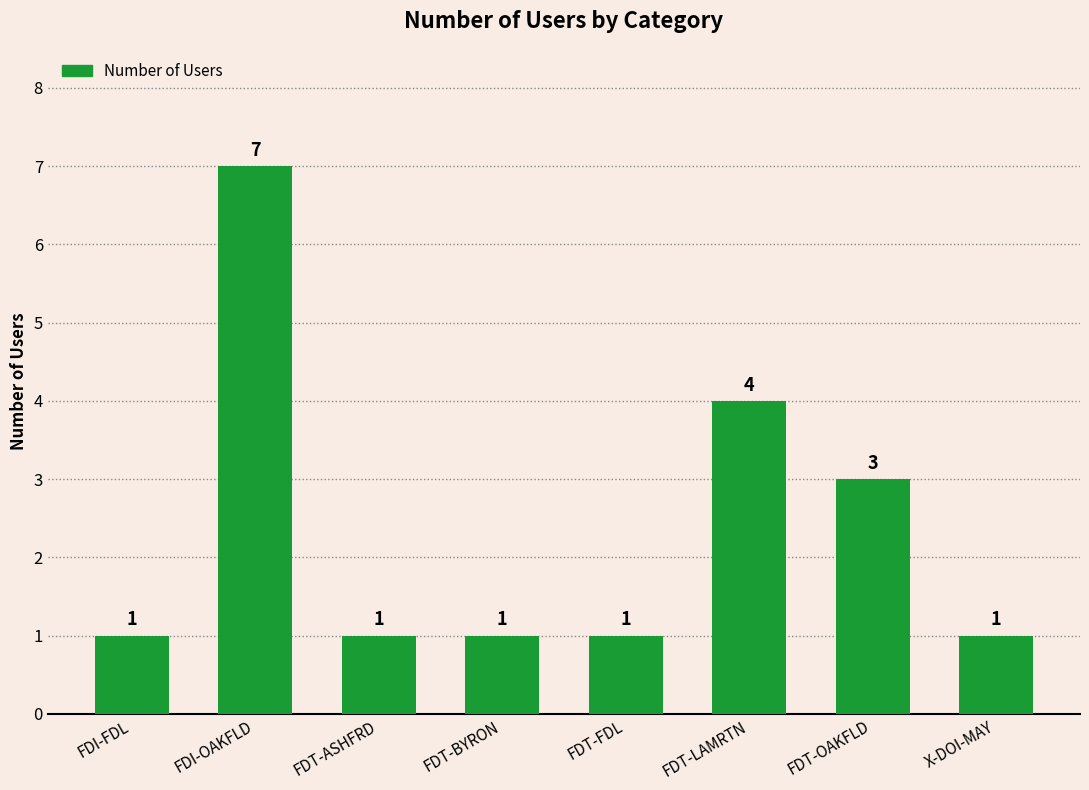

Reading right to left, what are all the values shown in this chart?

1	3	4	1	1	1	7	1